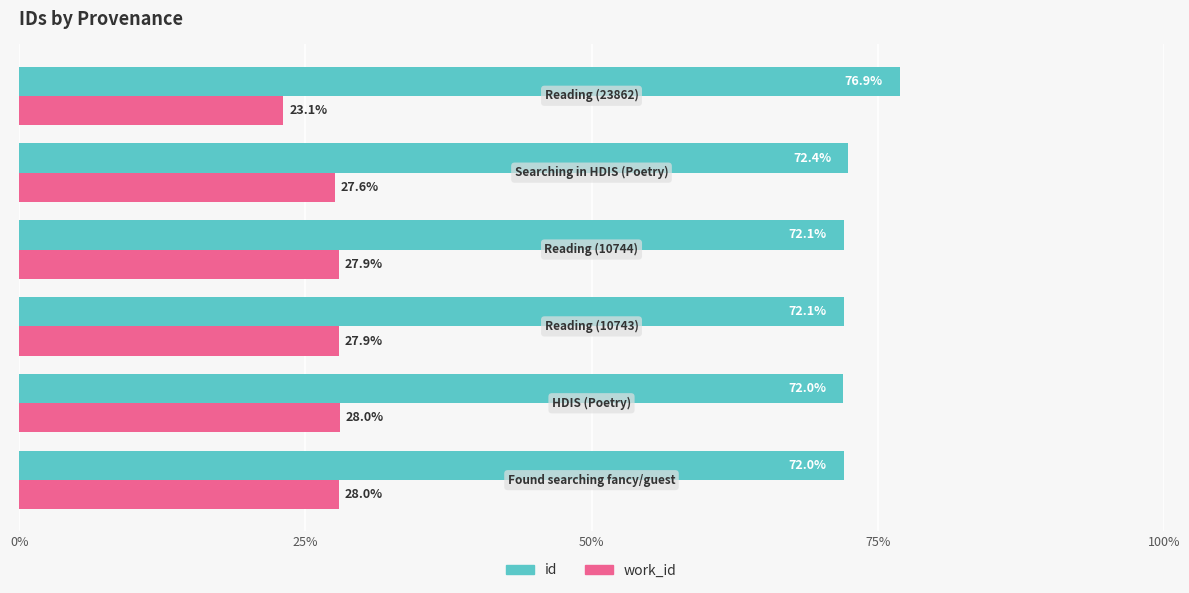

What is the highest value of the id series?

76.9